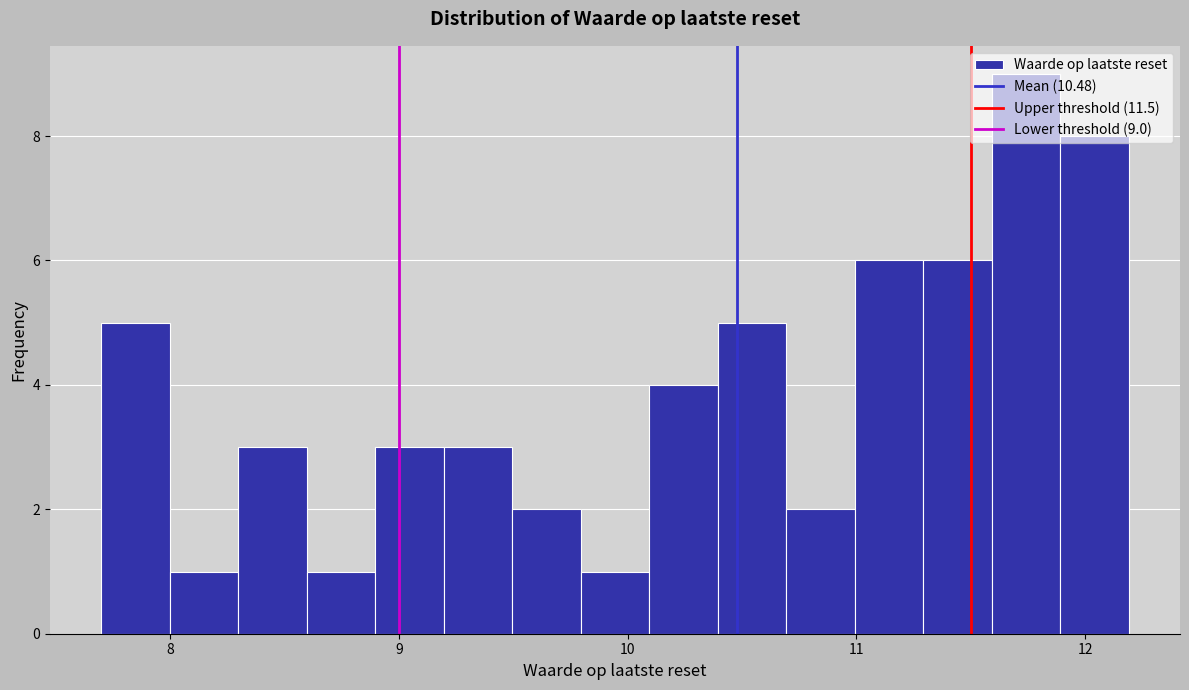

Read against the x-axis, roughly where is the centre of the tallest bar?

11.7